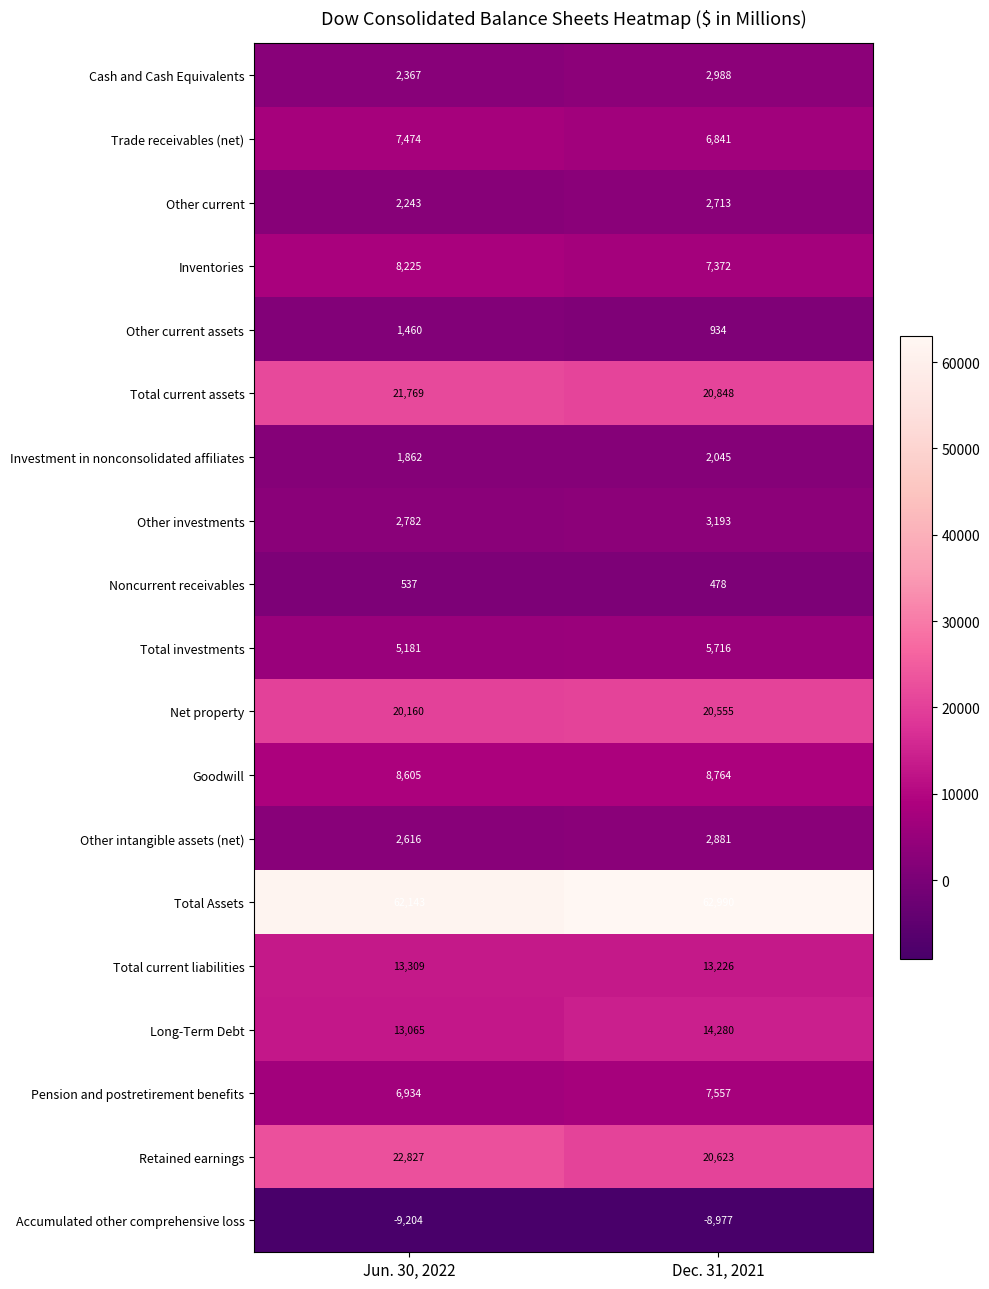

The value of Noncurrent receivables at Jun. 30, 2022 is 537. True or false?

True